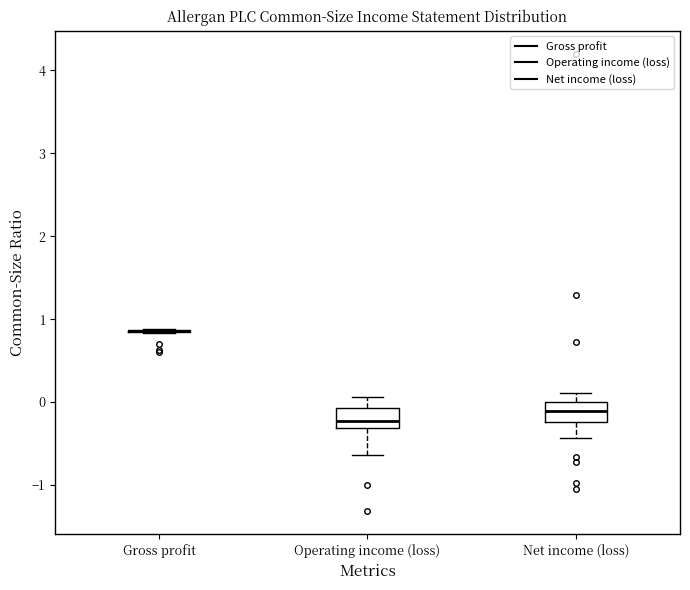

Reading left to right, transcribe this box plot: for each box, give where its median line is, the range the box spans, and where its two whiskers end, as read against the y-axis. The values are not printed on the chart, so give them approximately, as read against the axis.

Gross profit: box collapsed to a line at 0.9, whiskers 0.8 to 0.9
Operating income (loss): median -0.2, box -0.3 to -0.1, whiskers -0.6 to 0.1
Net income (loss): median -0.1, box -0.2 to 0.0, whiskers -0.4 to 0.1